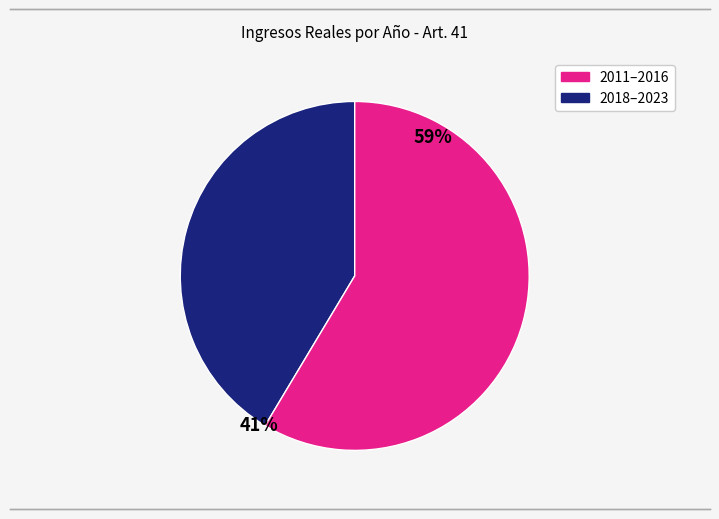

How many slices are in this pie chart?

2